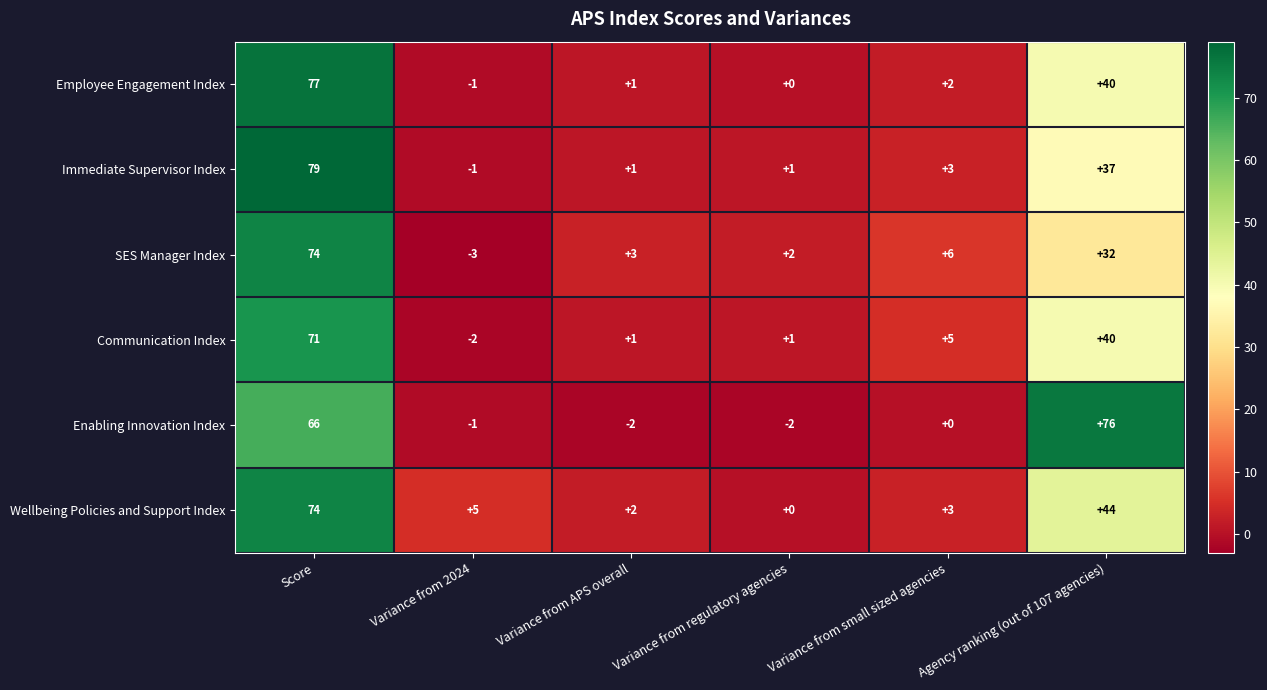

Which category has the highest value across all series?

Score